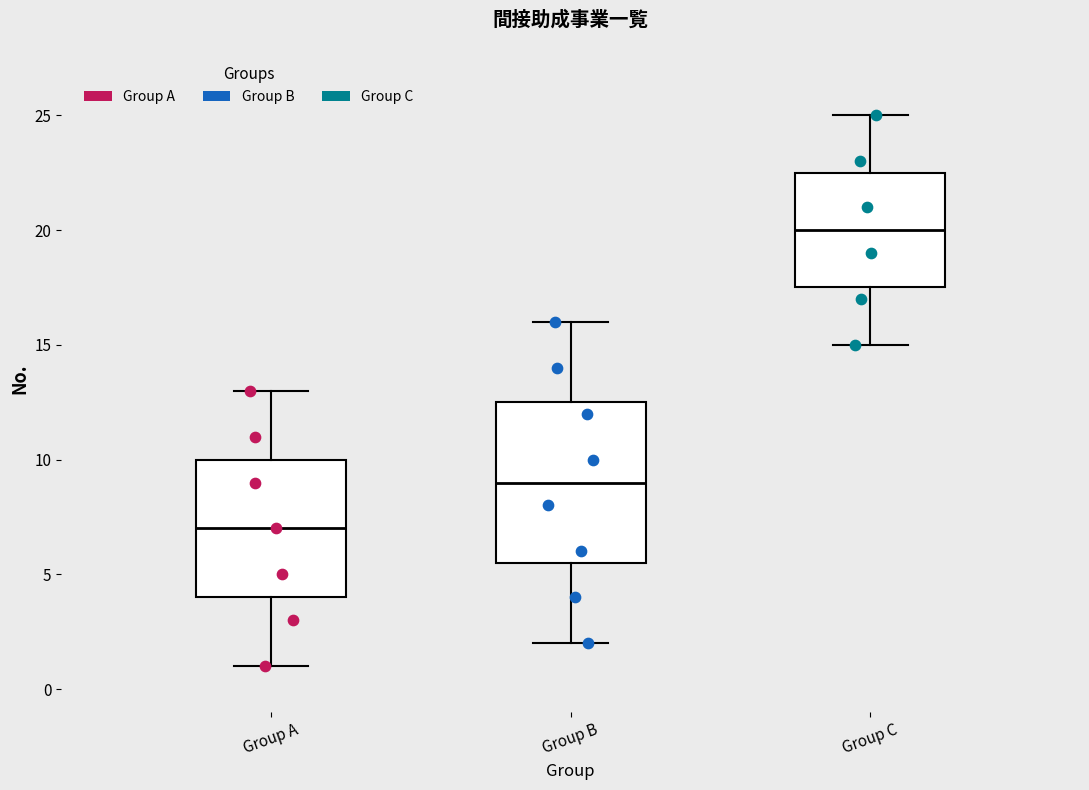

Reading left to right, read every box against the y-axis: the position of its median line, the range the box covers, and the ends of its whiskers. The values are not printed on the chart, so give them approximately, as read against the axis.

Group A: median 7.0, box 4.0 to 10.0, whiskers 1.0 to 13.0
Group B: median 9.0, box 5.5 to 12.5, whiskers 2.0 to 16.0
Group C: median 20.0, box 17.5 to 22.5, whiskers 15.0 to 25.0